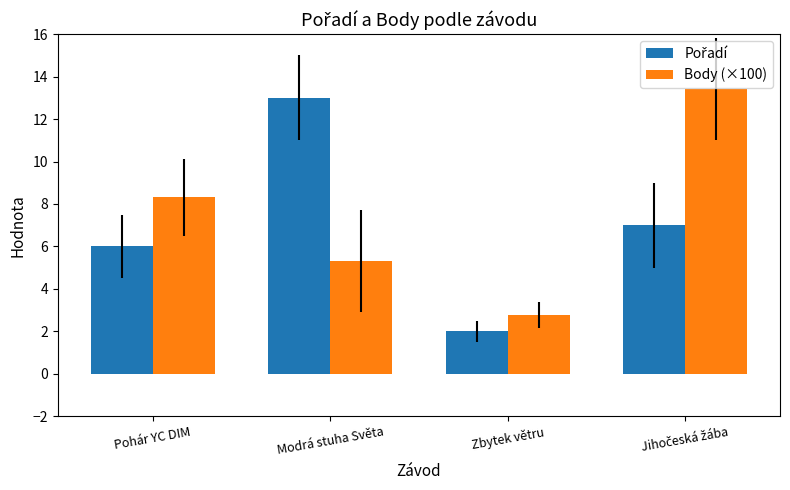

Are the bars horizontal?

No